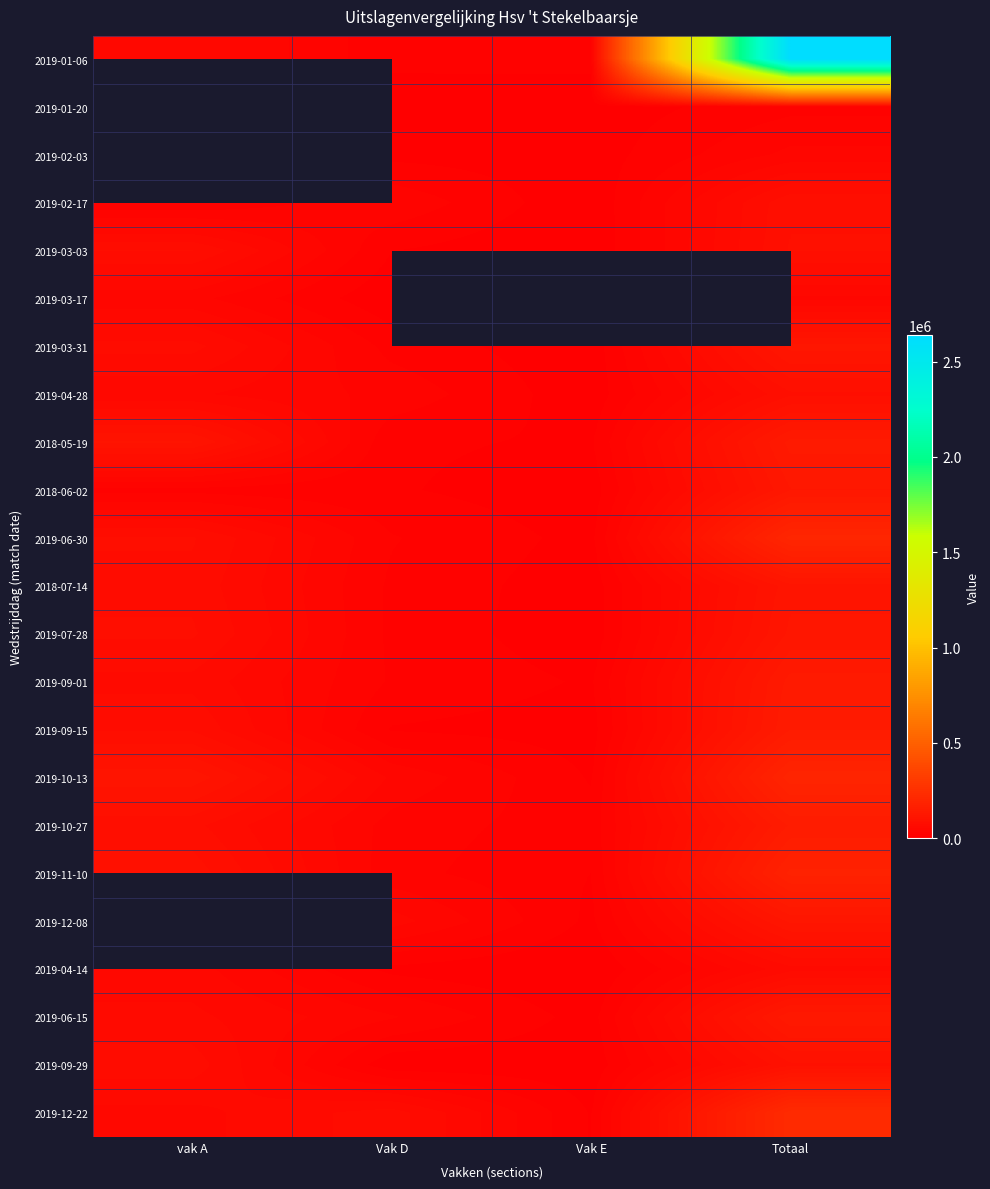

The 2019-12-22 series shows 16869.9 at Vak E. True or false?

False